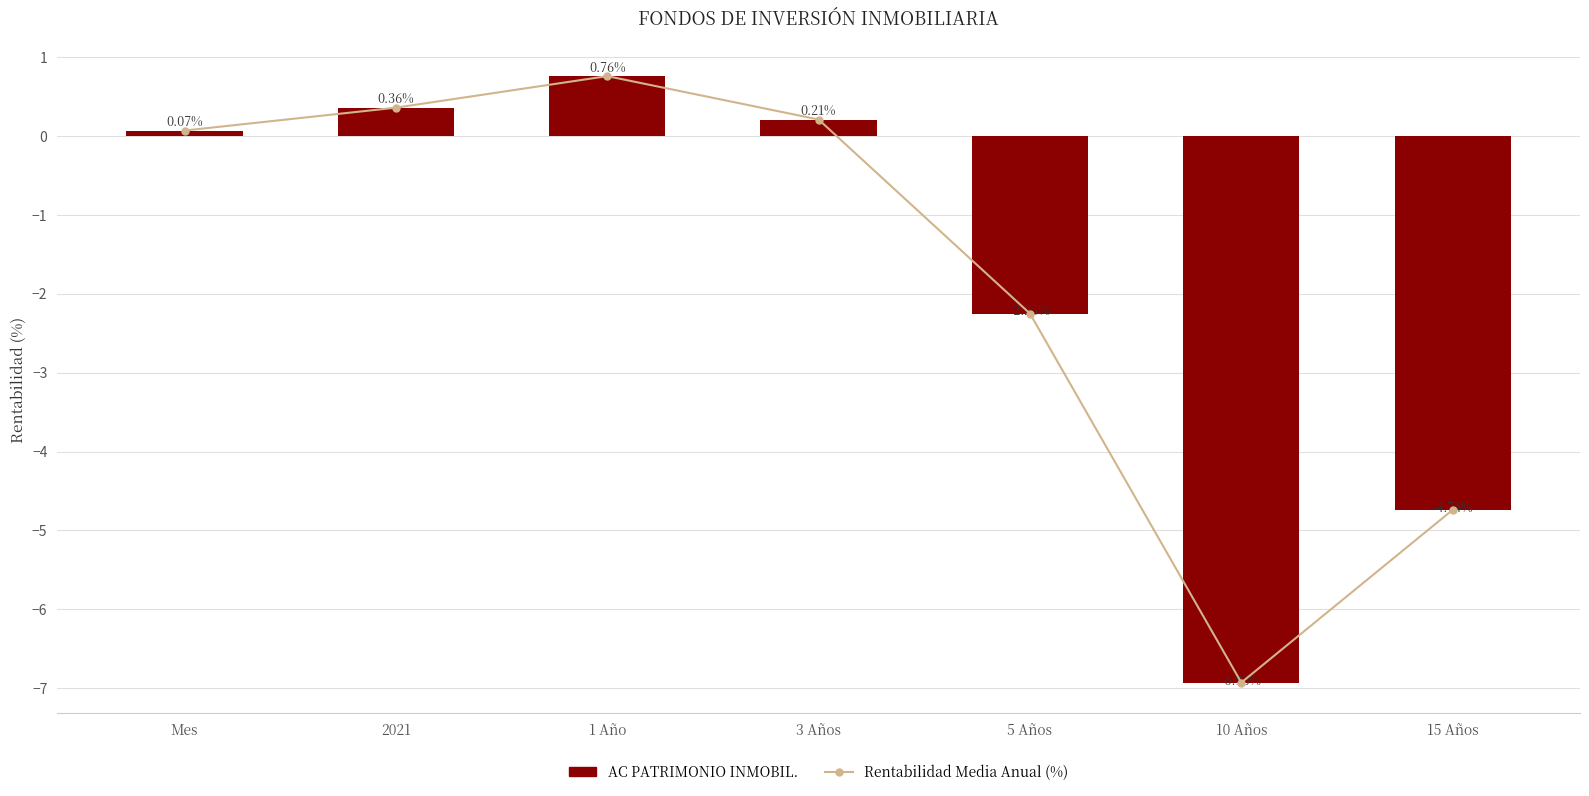

Which series has the widest spread of values?

Rentabilidad Media Anual (%)